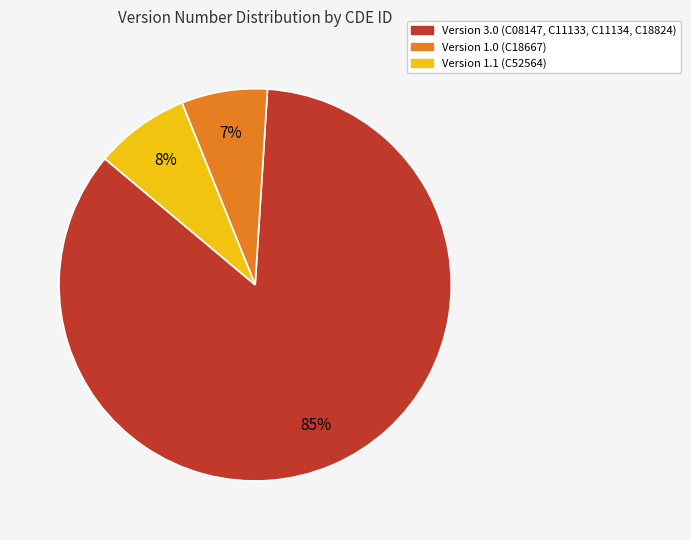

Is there any slice that represents more than half of the pie?

Yes